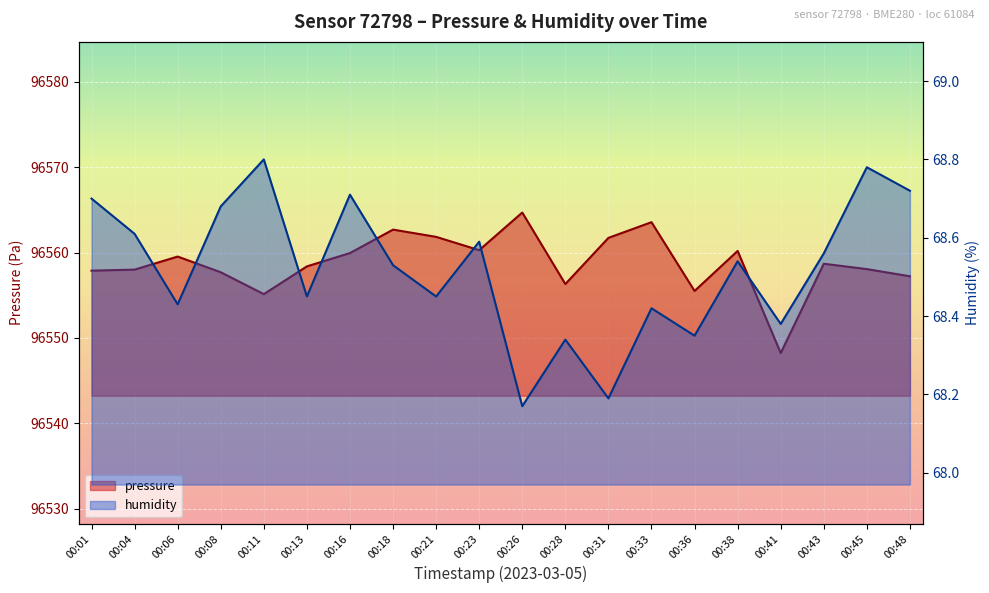

Which has a higher value, 00:48 or 00:06?

00:06